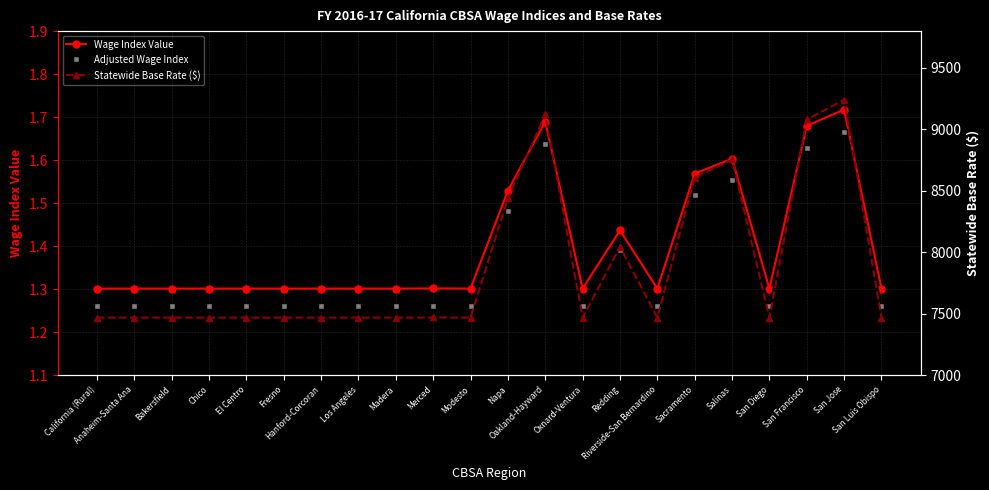

Which series changed the most between Oxnard-Ventura and San Francisco?

Statewide Base Rate ($)